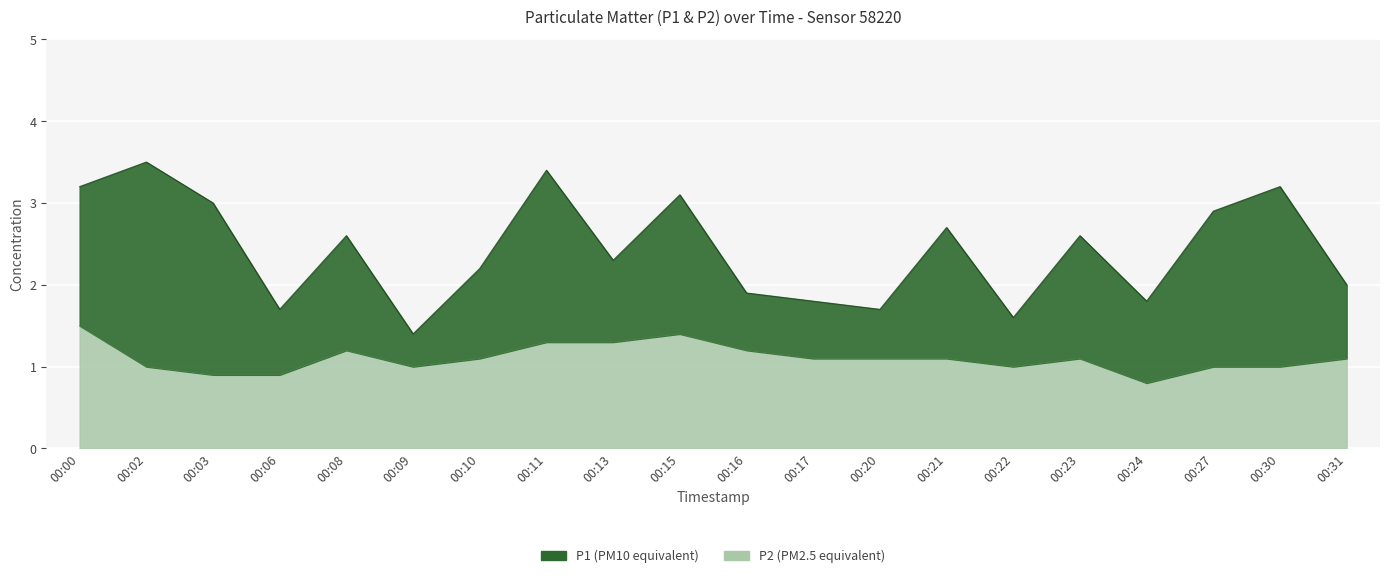

Where is the first local minimum for P1?

00:06